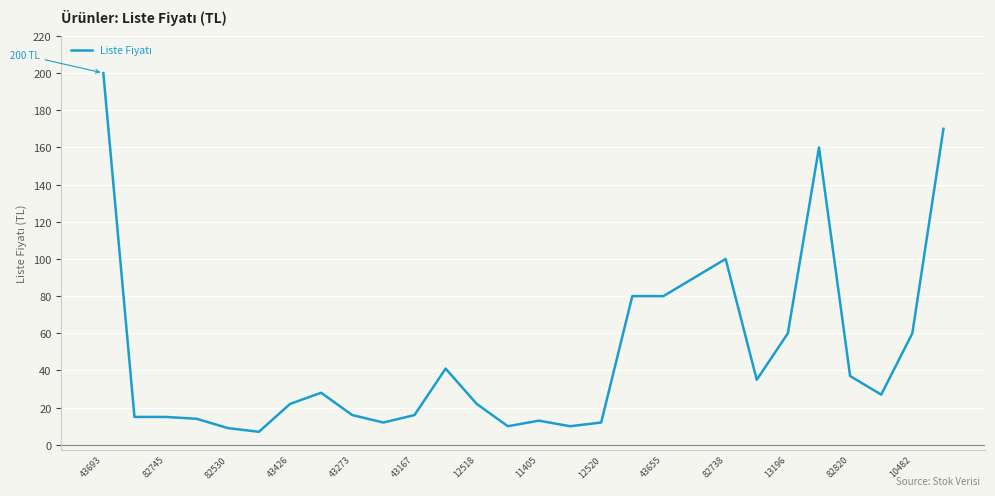

What is the average value?

49